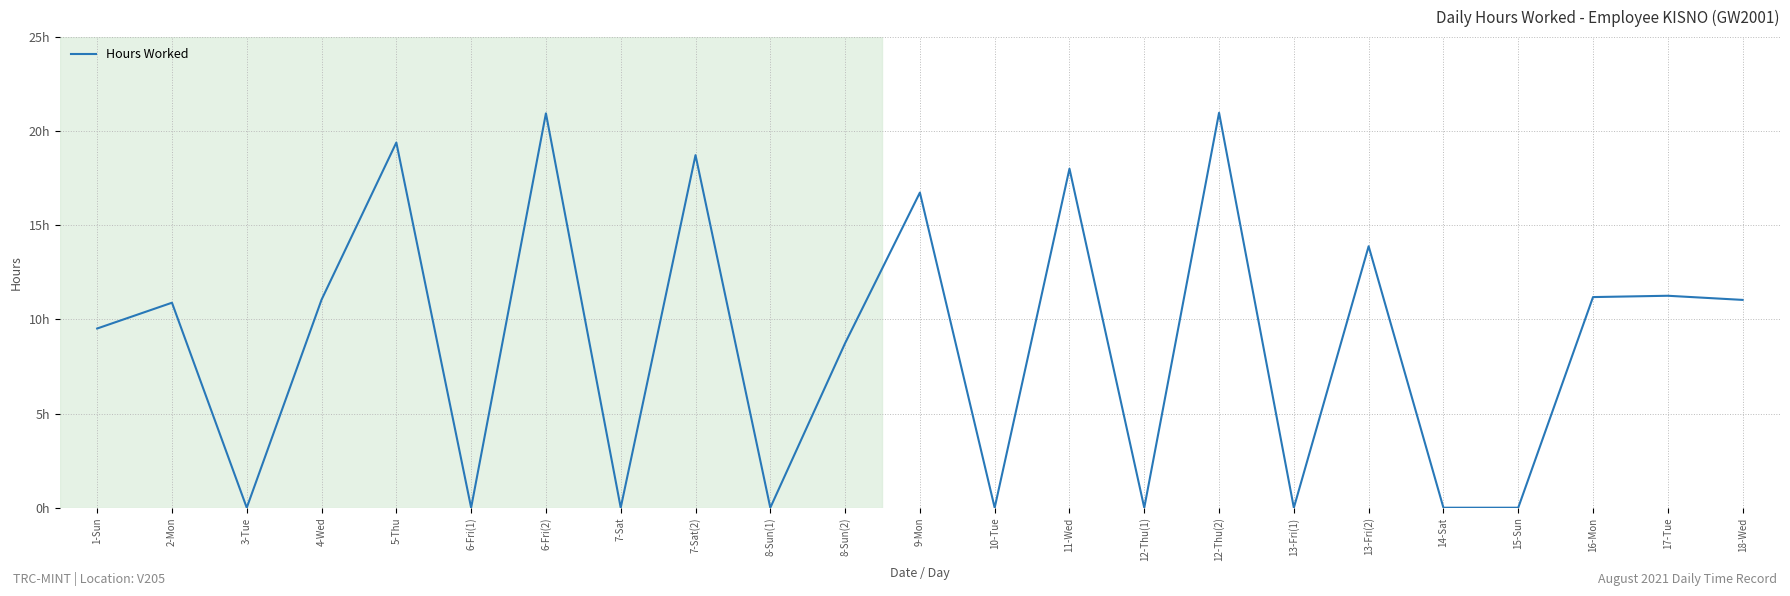

Does the chart display data point markers on the line(s)?

No